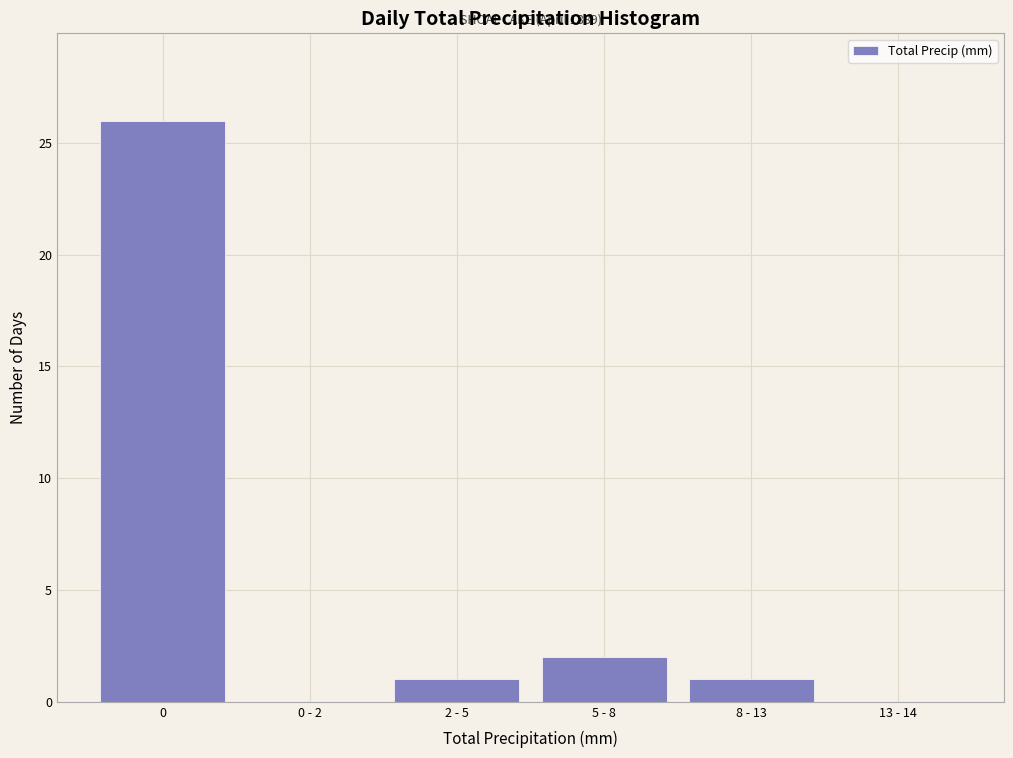

What is the sum of all values?

30